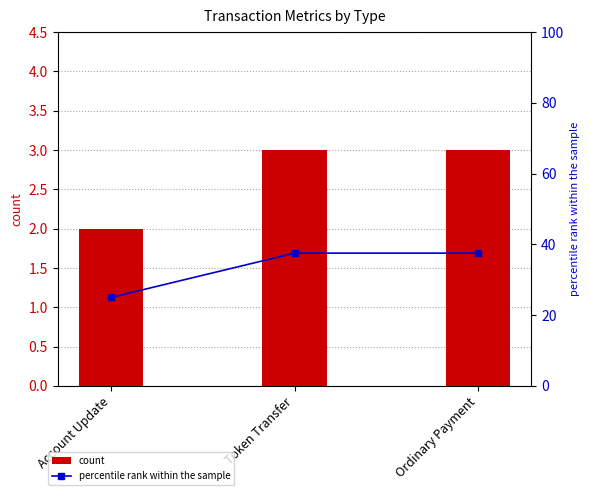

At which category does the chart reach its peak across all series?

Token Transfer